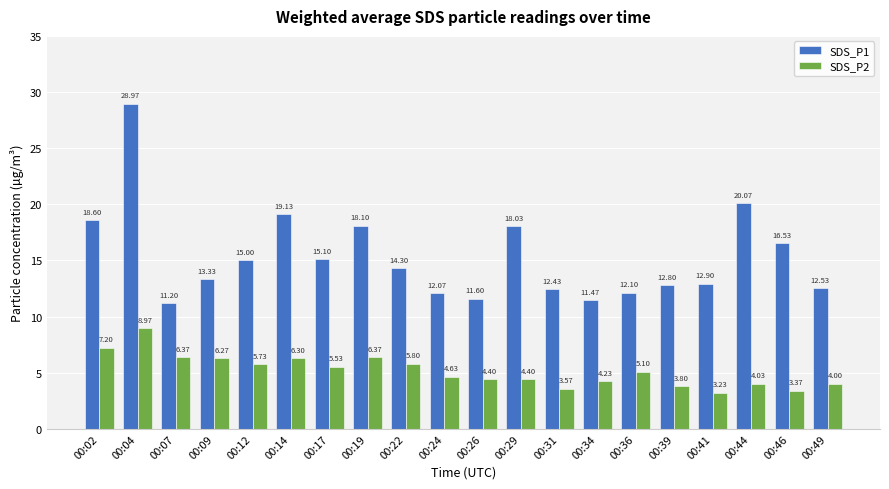

Rank the series by their average value, from lowest to highest.

SDS_P2, SDS_P1